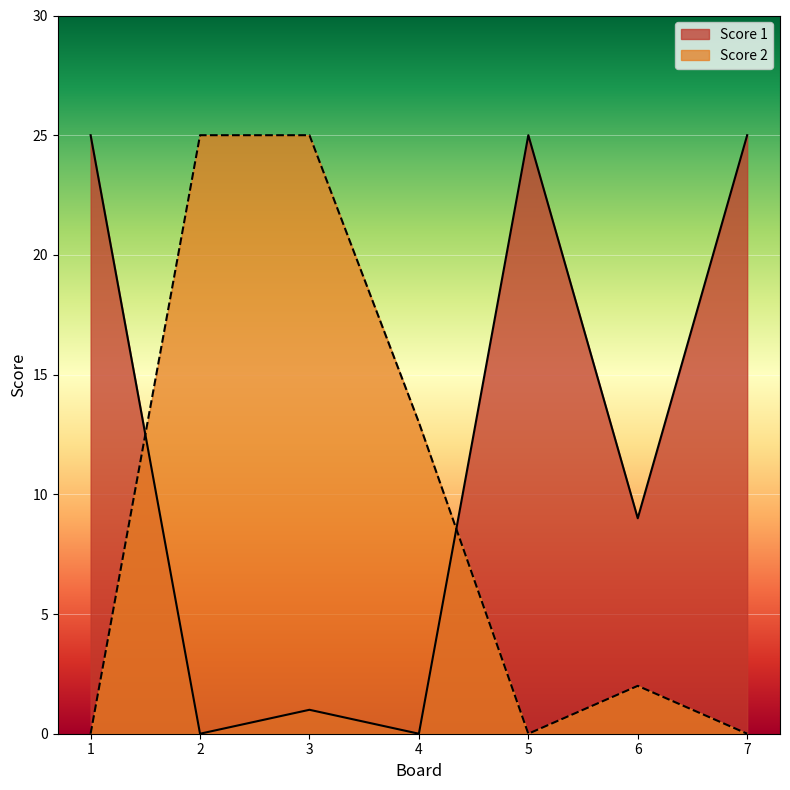

Reading right to left, list all the values displayed in this chart.

Score 1: 7=25	6=9	5=25	4=0	3=1	2=0	1=25
Score 2: 7=0	6=2	5=0	4=13	3=25	2=25	1=0